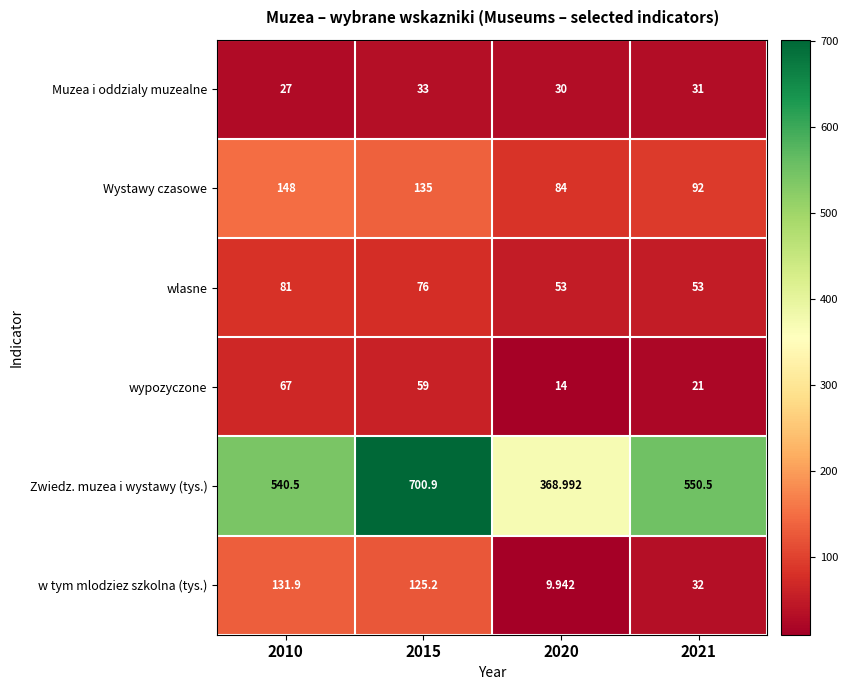

Which series has the widest spread of values?

Zwiedz. muzea i wystawy (tys.)